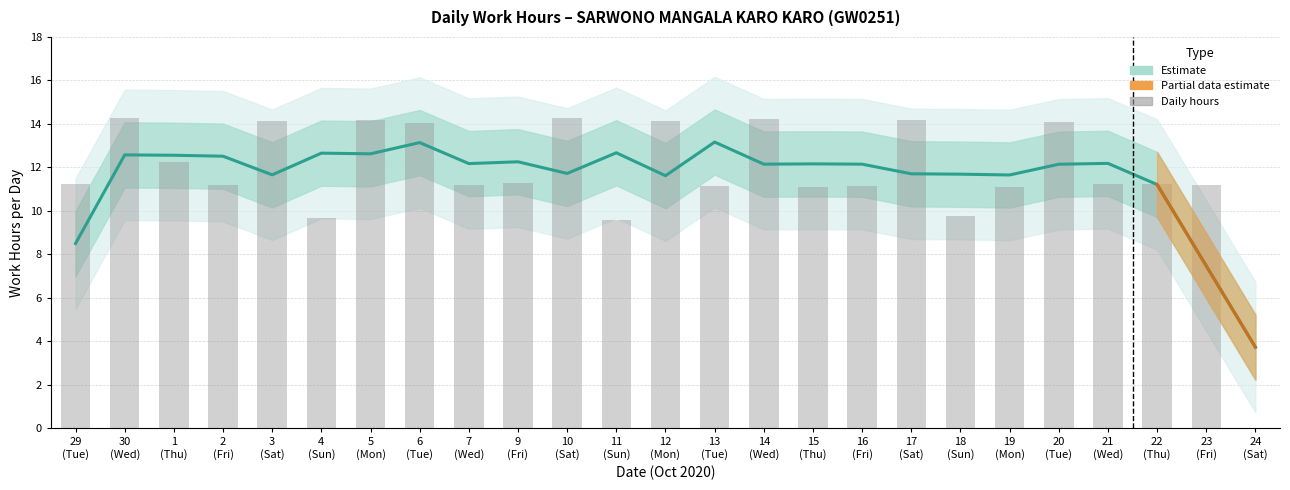

The value at 2 (Fri) is 11.2. True or false?

True